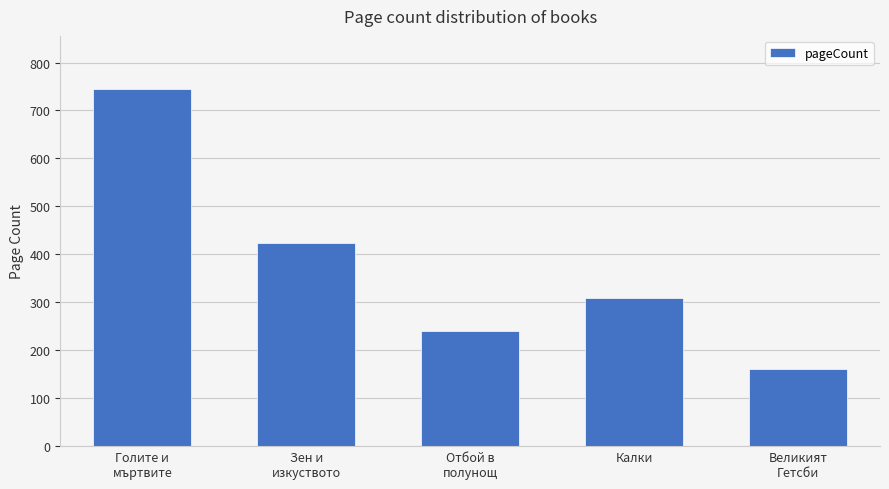

How many series are shown in this chart?

1